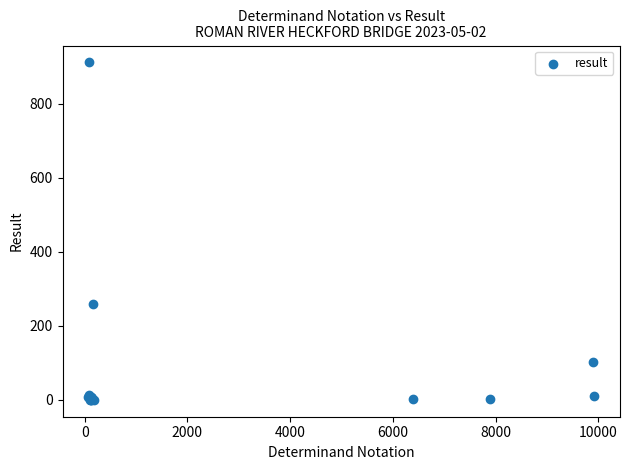

What Y value in the scatter plot is closest to 456?

260.0